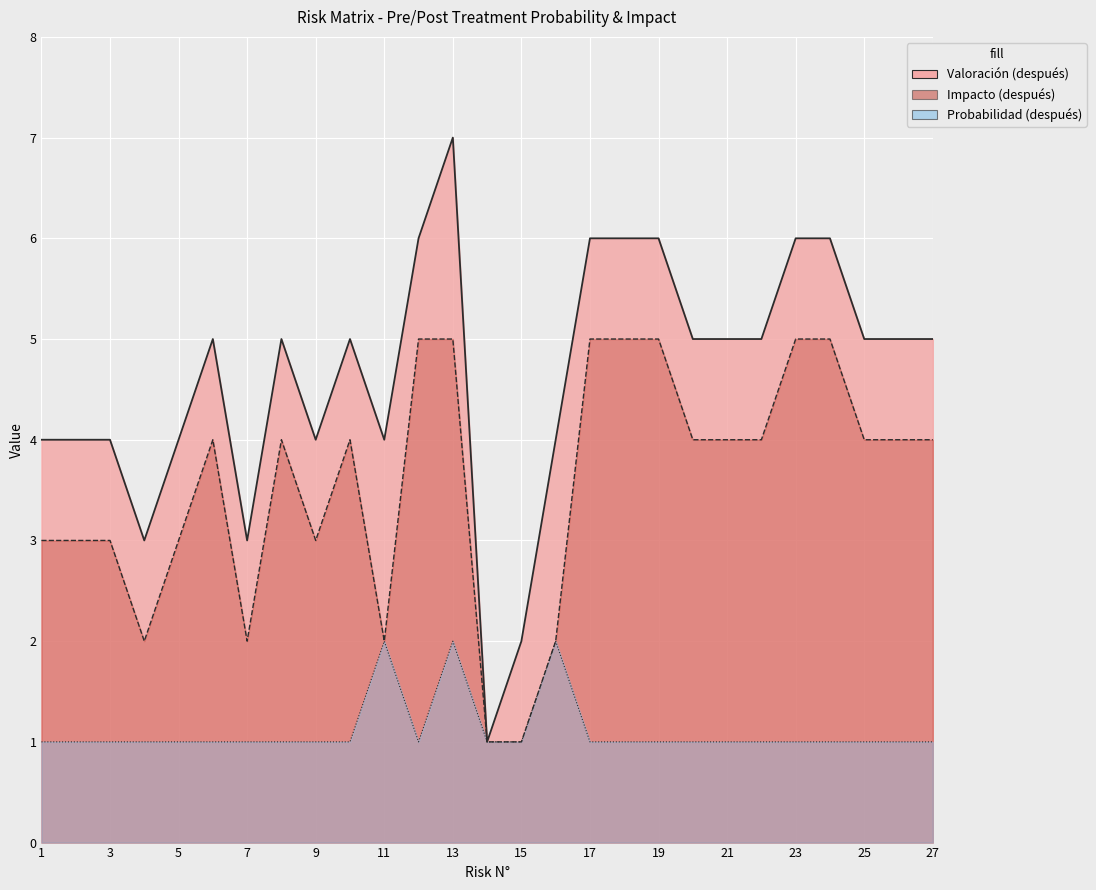

Which series has the largest total across all categories?

Valoración (después)